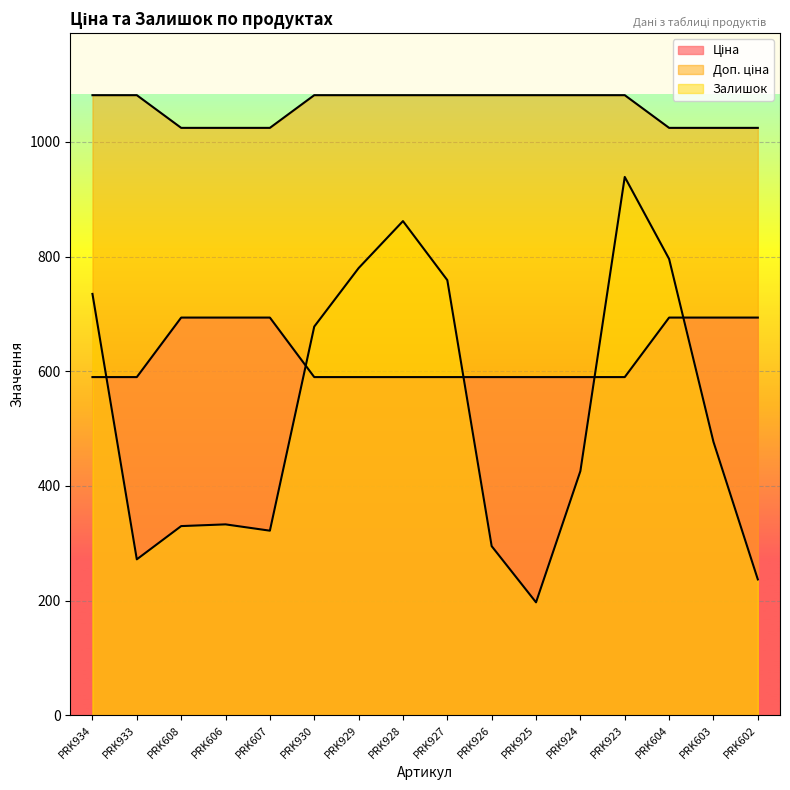

At which label does Доп. ціна first exceed 1081?

PRK934